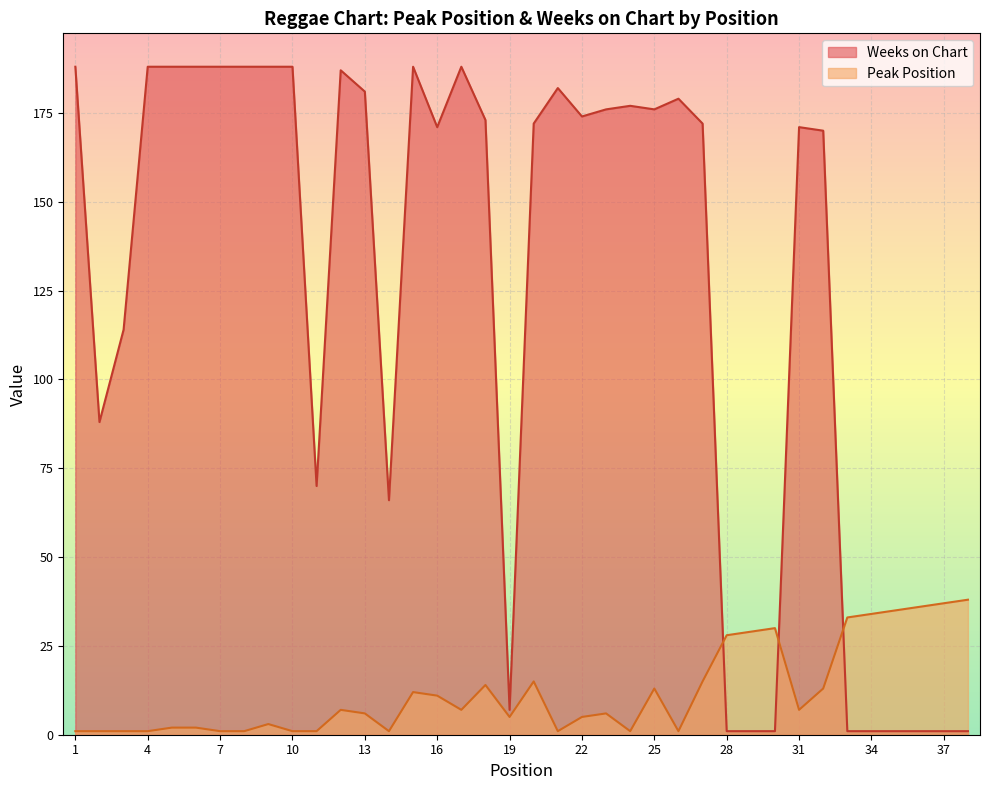

At how many categories does at least one series exceed 123?

24